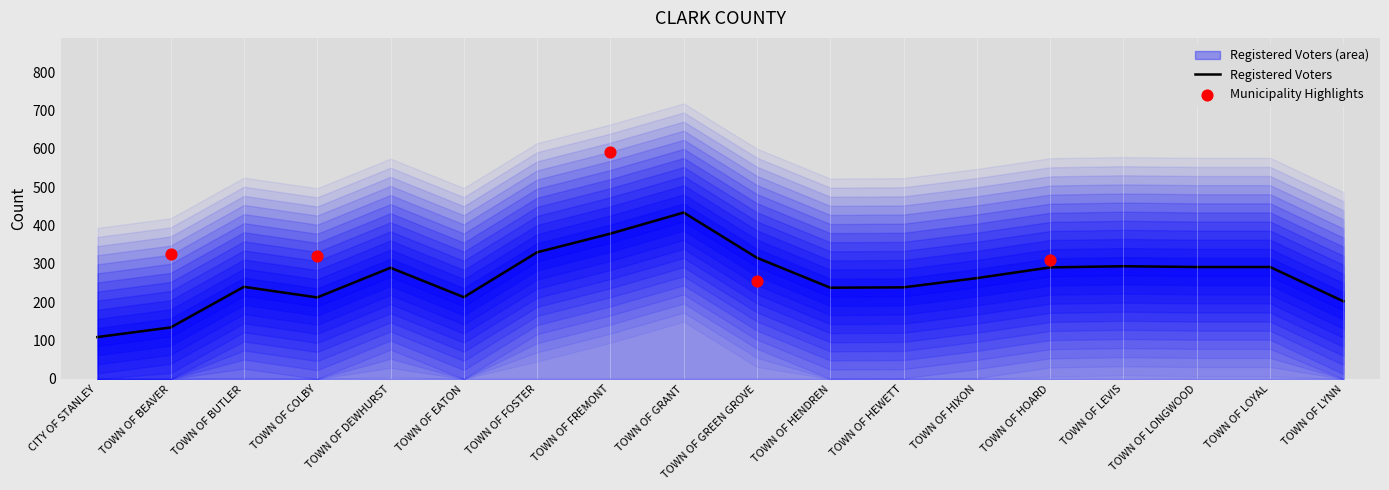

Which category has the lowest value in the Registered Voters series?

CITY OF STANLEY